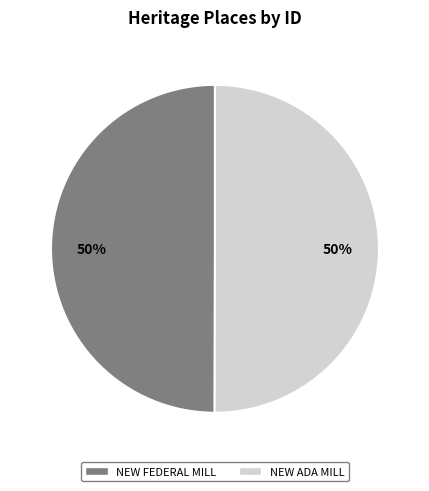

True or false: NEW ADA MILL accounts for 59% of the total.

False